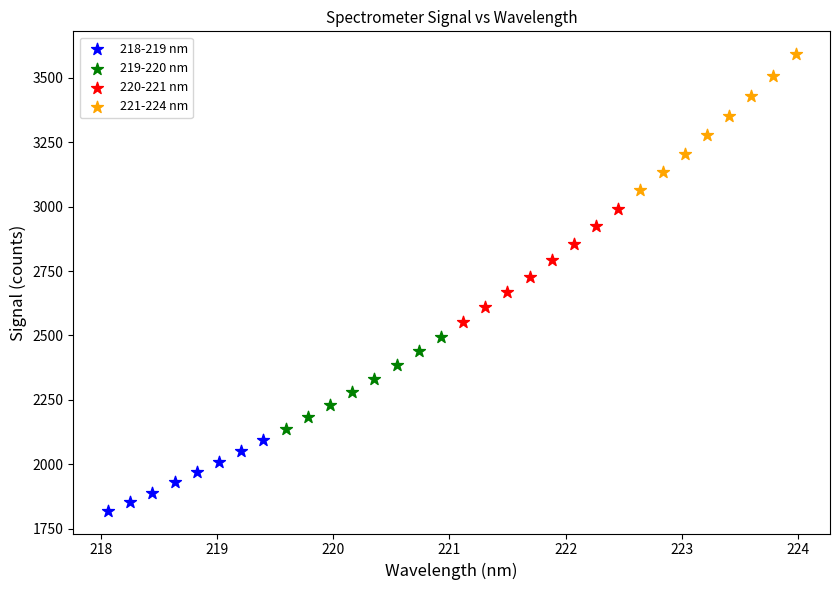

Which series has the widest spread of Y values?

221-224 nm